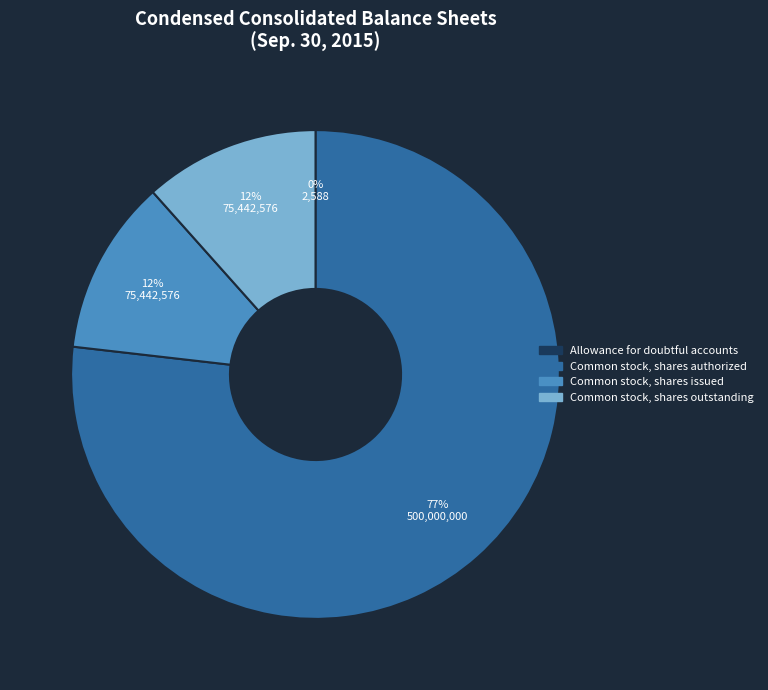

Is Common stock, shares authorized the majority of the pie?

Yes